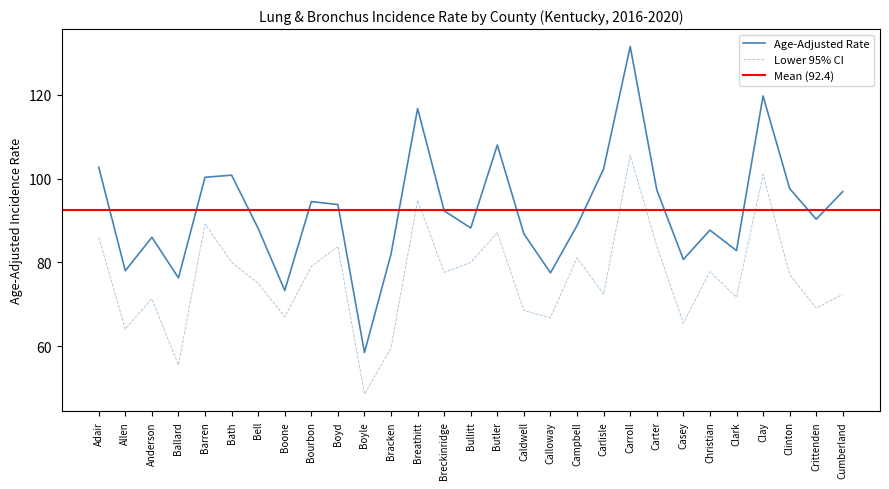

Which series has the widest spread of values?

Age-Adjusted Rate